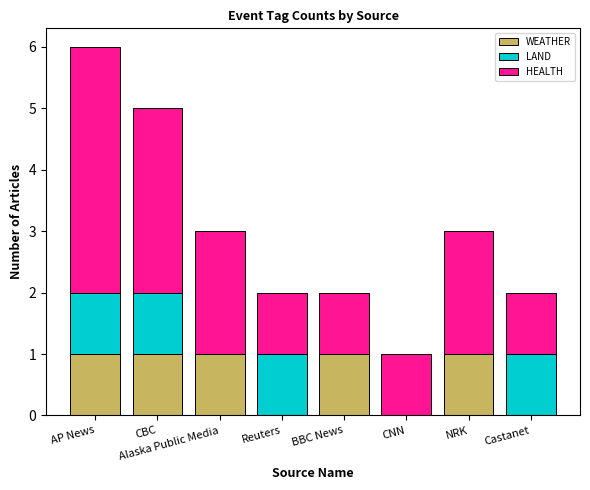

The value of WEATHER at CNN is 0. True or false?

True